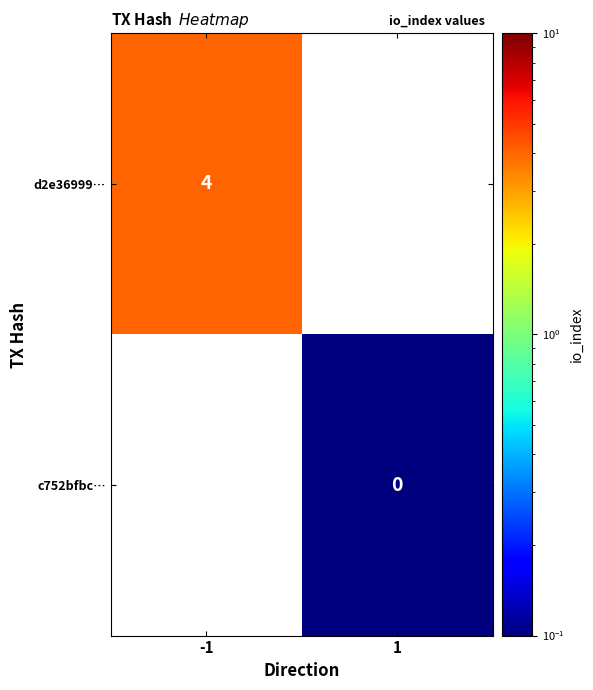

The d2e36999… series shows 7 at -1. True or false?

False